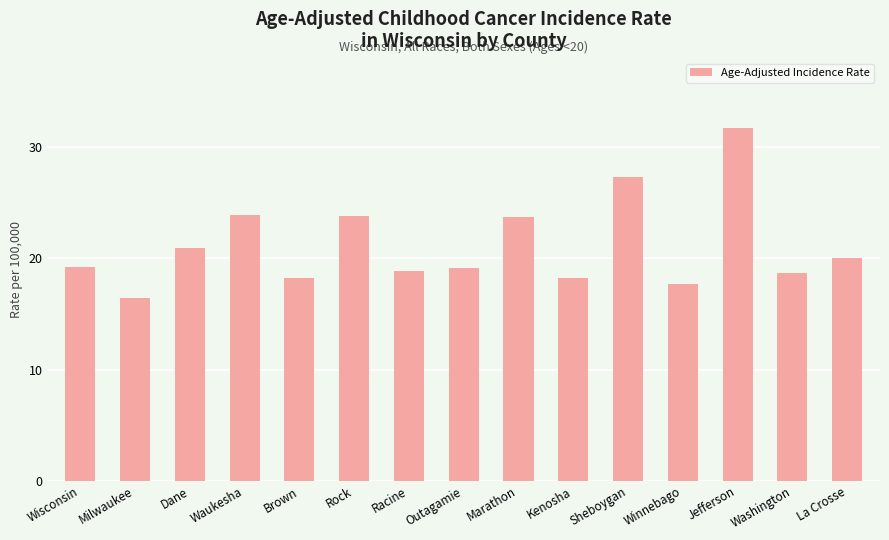

What is the difference between the maximum and minimum values?

15.3